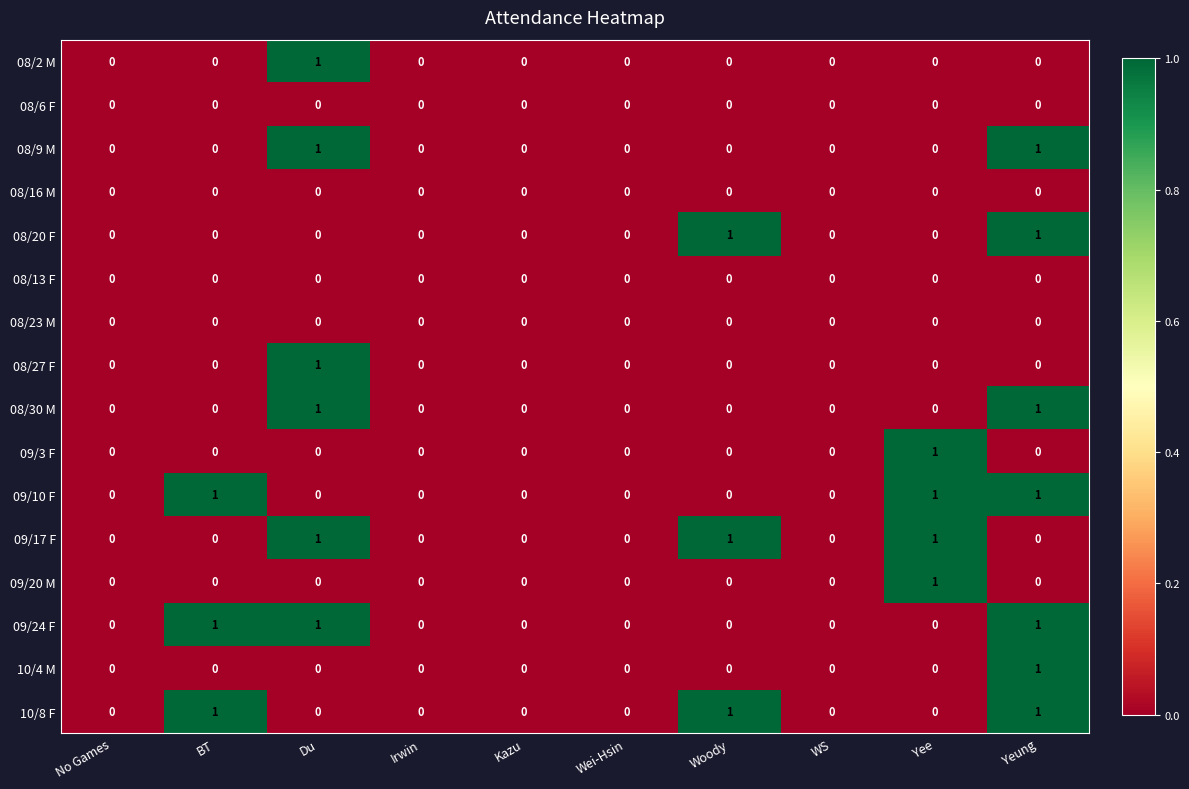

How many 08/2 M values are between 0 and 1?

10